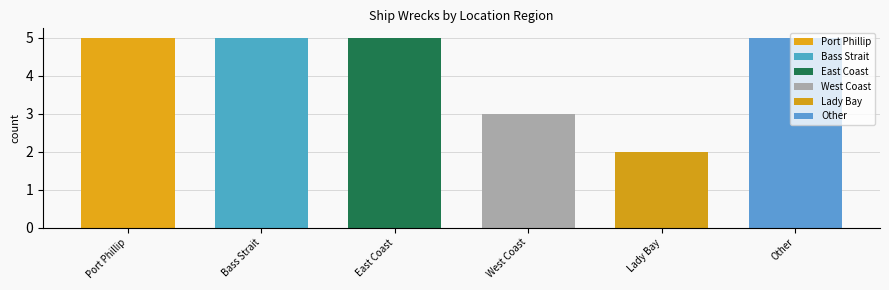

Does the chart contain stacked bars?

No